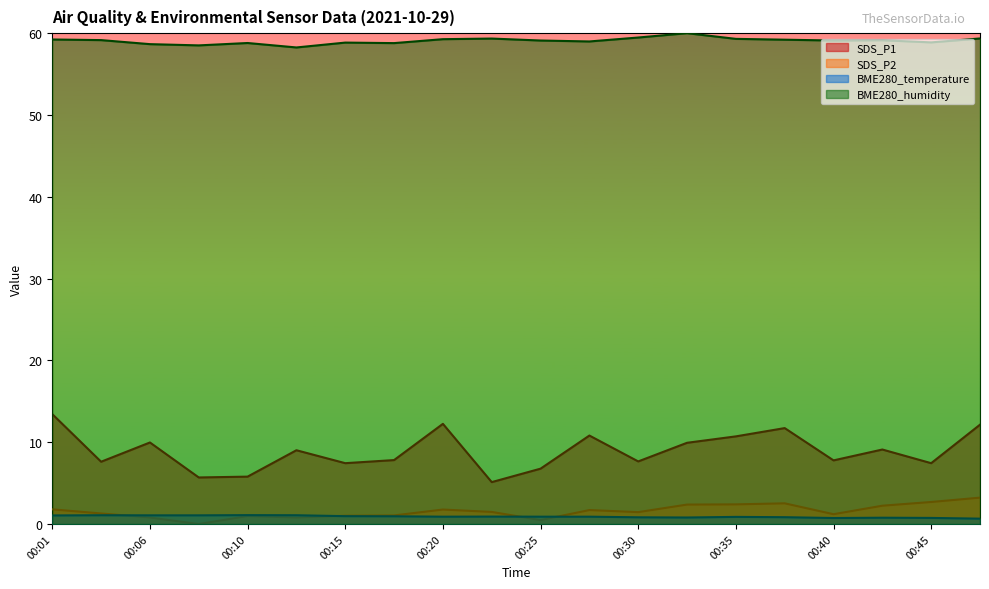

At how many categories does at least one series exceed 35?

20